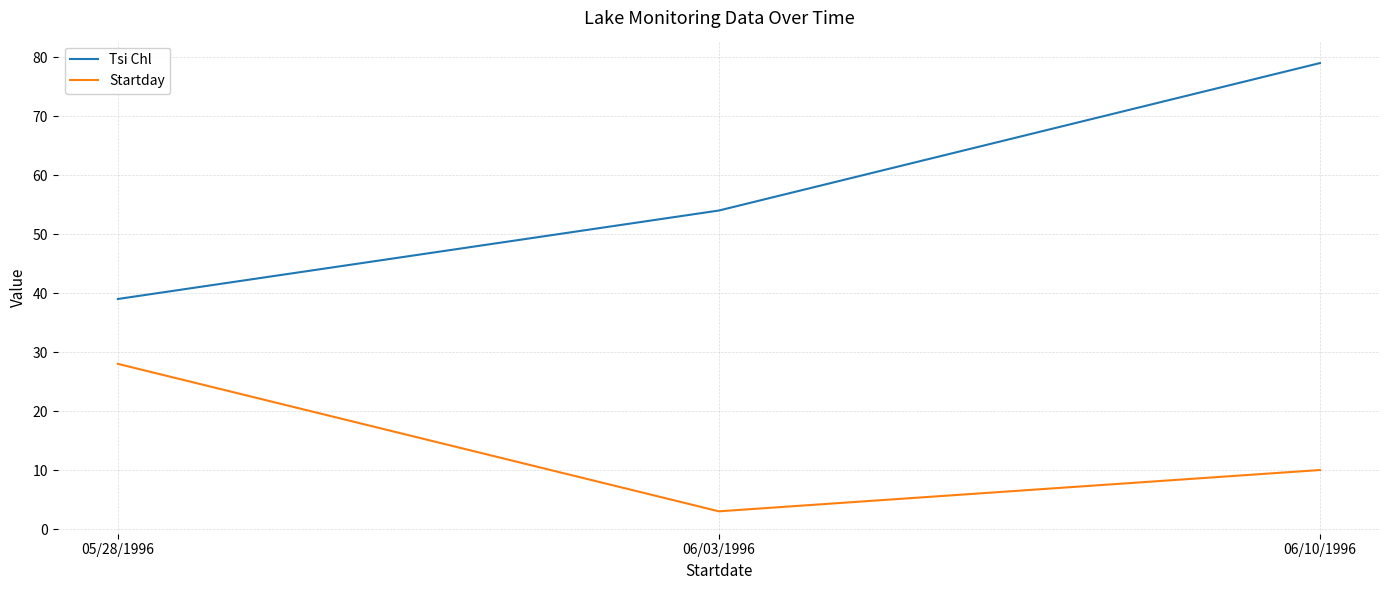

The Startday series shows 28 at 05/28/1996. True or false?

True